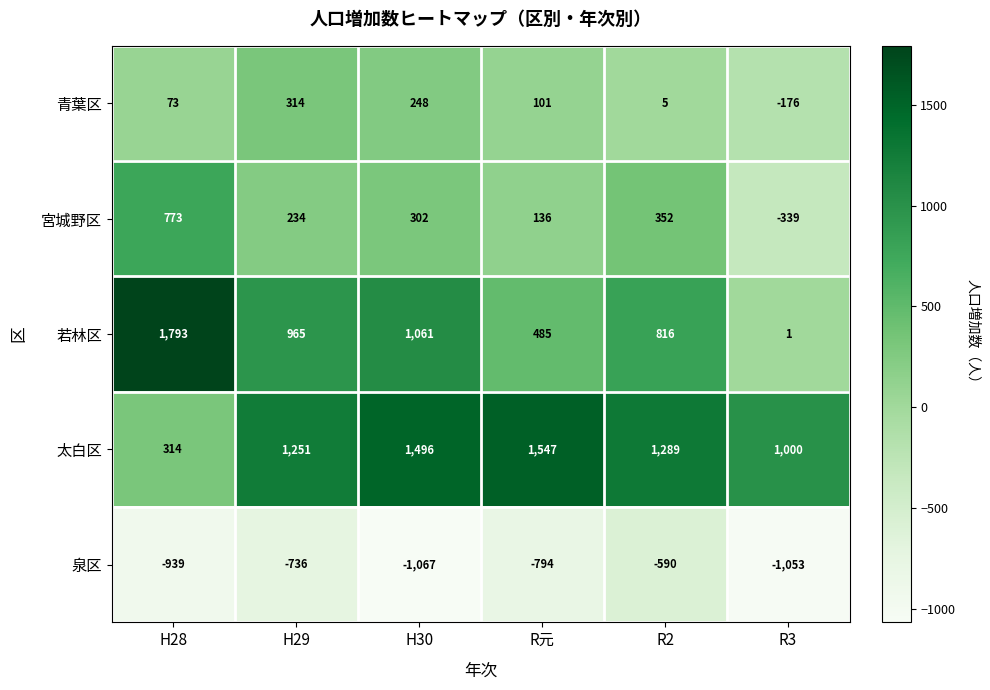

True or false: 泉区 has a value of -1053 at R3.

True